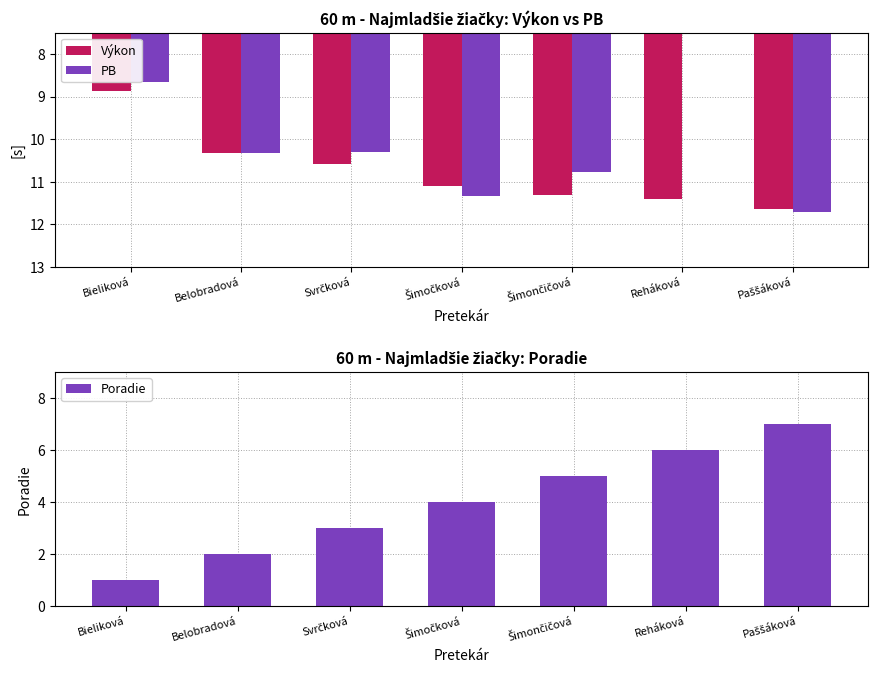

Is it true that PB equals 10.3 at Svrčková?

True